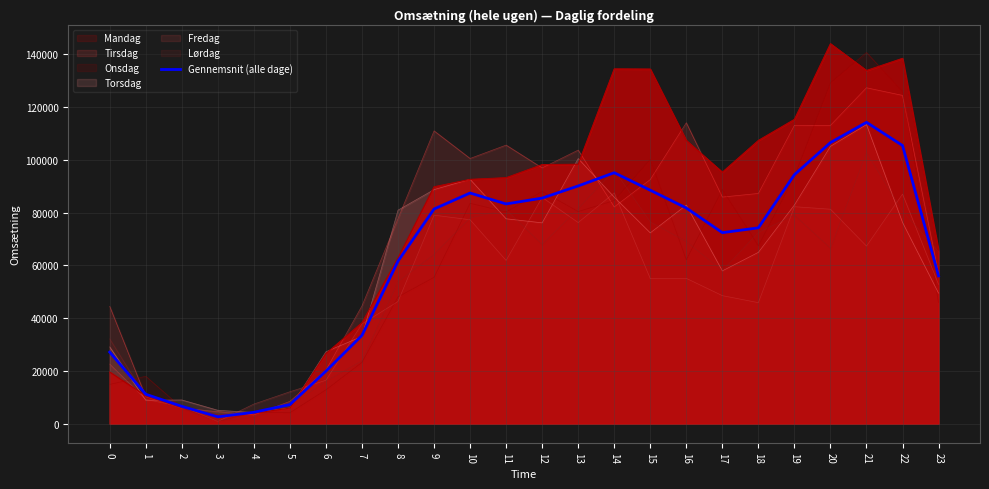

What is the value of the 11th point from the left?

87384.8